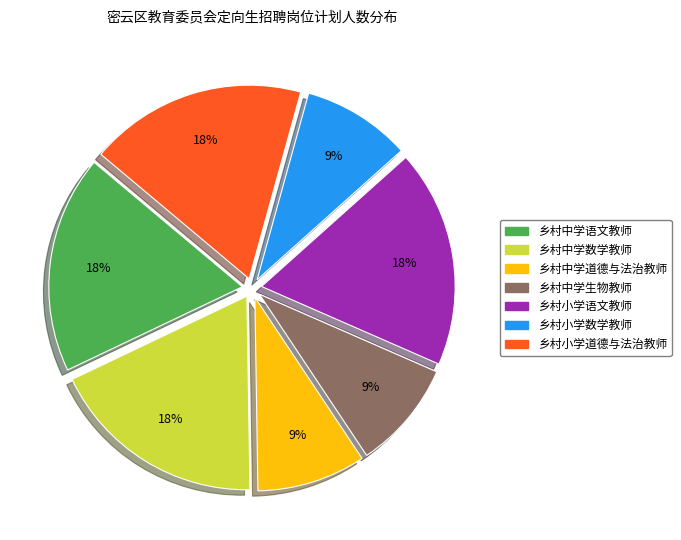

To the nearest percent, what percentage of the pie is 乡村中学语文教师?

18%